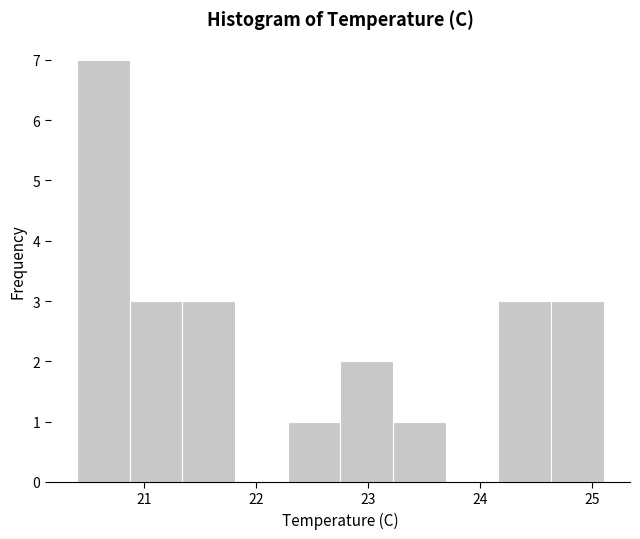

Reading left to right, transcribe this chart: for each bar, give the range it covers on the x-axis and its height. Neither the bar edges nor the heights are printed on the chart, so give them approximately, as read against the axes.

20.40 to 20.87: 7
20.87 to 21.34: 3
21.34 to 21.81: 3
21.81 to 22.28: 0
22.28 to 22.75: 1
22.75 to 23.22: 2
23.22 to 23.69: 1
23.69 to 24.16: 0
24.16 to 24.63: 3
24.63 to 25.10: 3